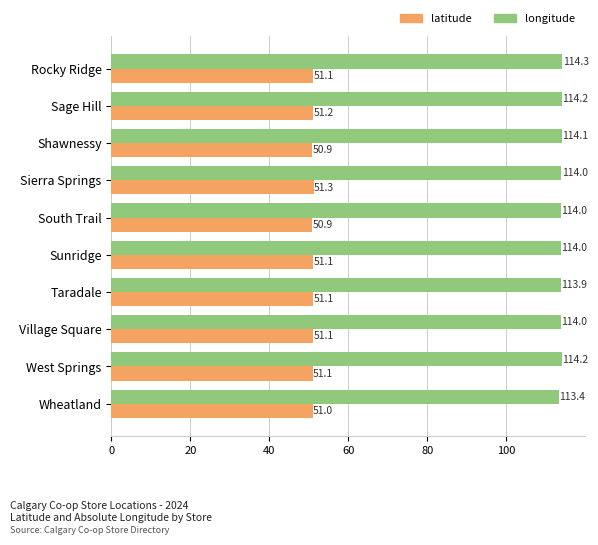

Where is latitude nearest to the value 51?

Wheatland